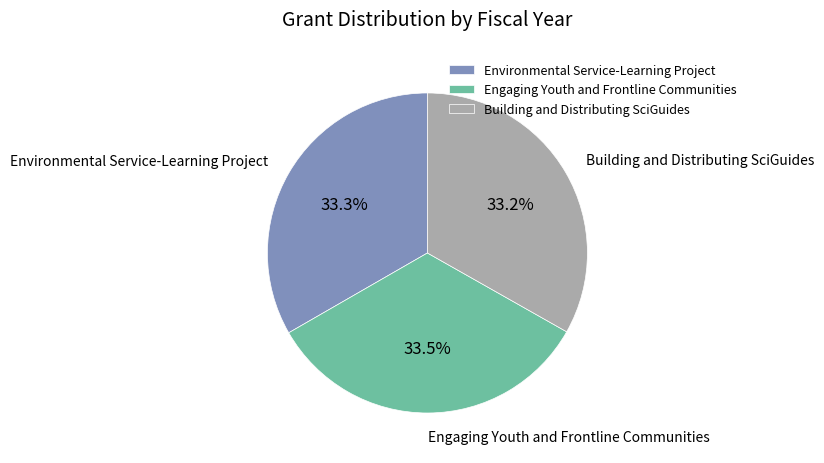

Is the sum of Engaging Youth and Frontline Communities and Building and Distributing SciGuides greater than half?

Yes